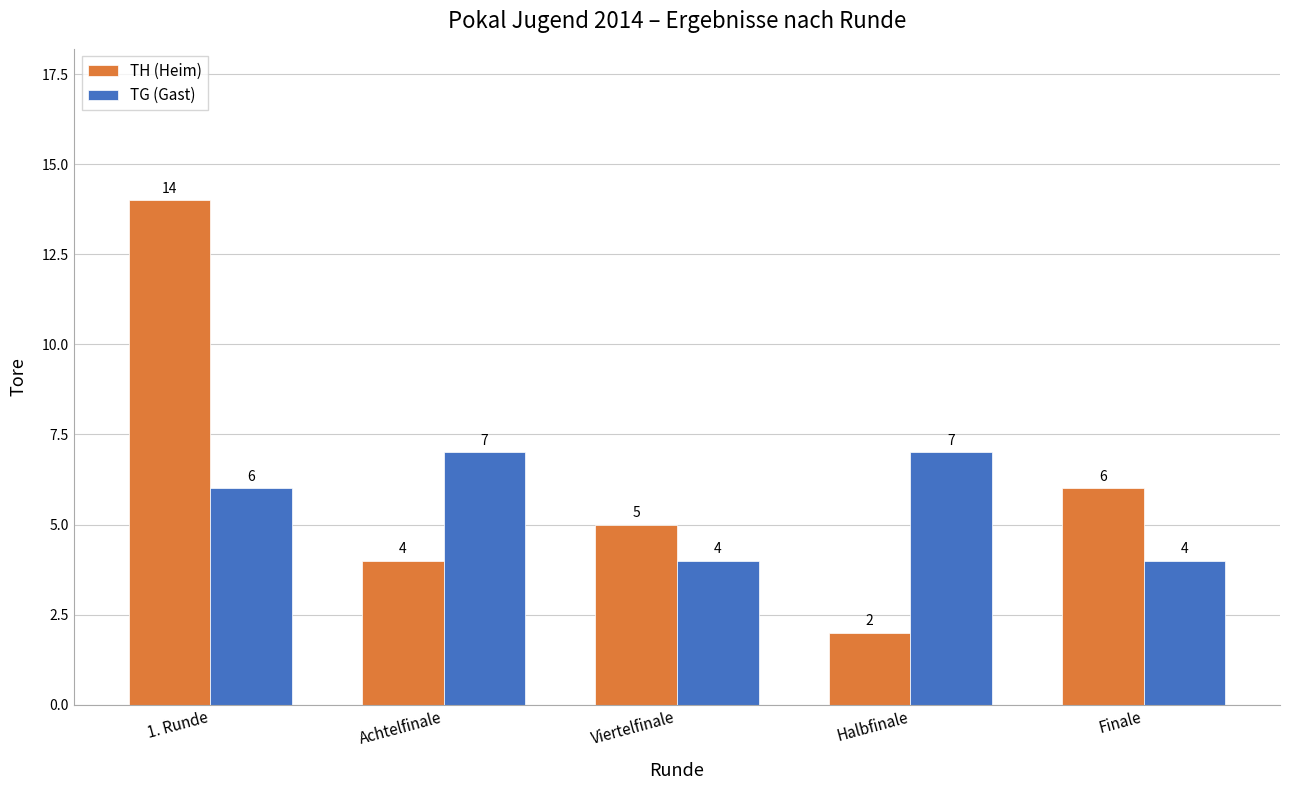

Which series has the largest range (max minus min)?

TH (Heim)